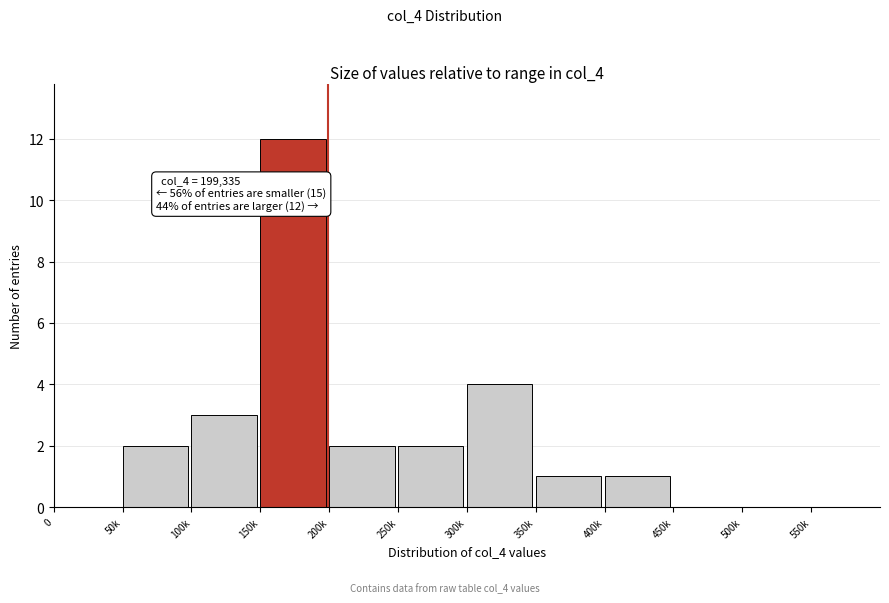

Reading left to right, list all the values displayed in this chart.

0=0	50k=2	100k=3	150k=12	200k=2	250k=2	300k=4	350k=1	400k=1	450k=0	500k=0	550k=0